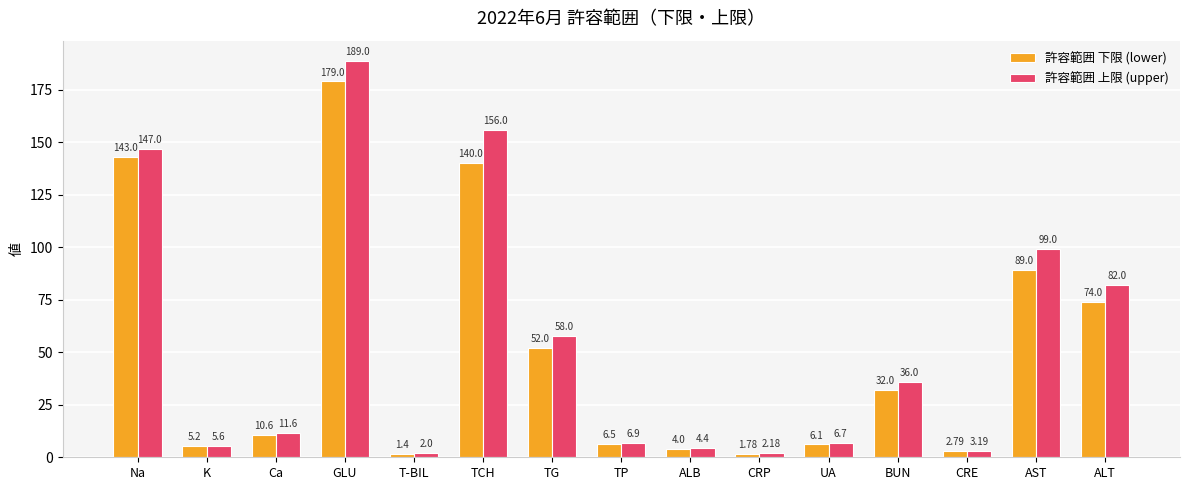

What is the highest value of the 許容範囲 下限 (lower) series?

179.0